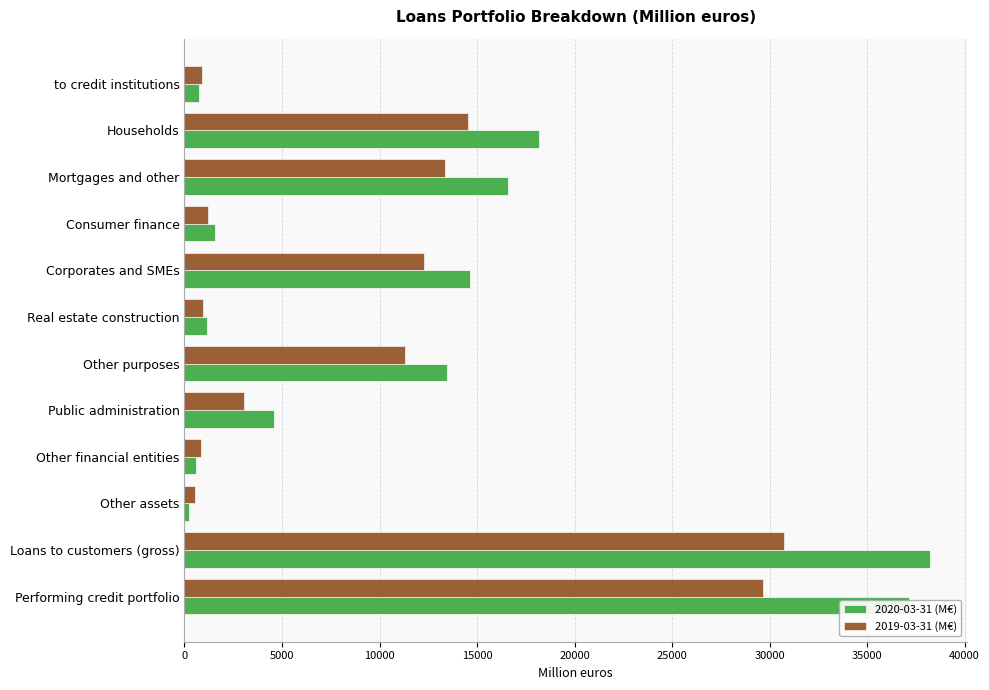

Which series has the largest range (max minus min)?

2020-03-31 (M€)